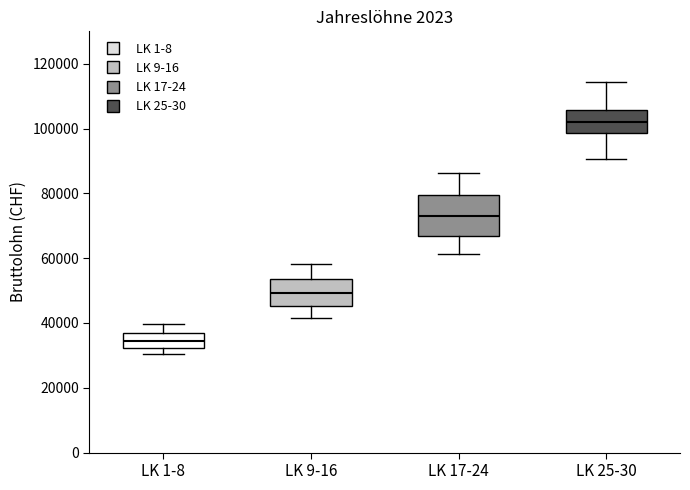

Reading left to right, transcribe this box plot: for each box, give where its median line is, the range the box spans, and where its two whiskers end, as read against the y-axis. The values are not printed on the chart, so give them approximately, as read against the axis.

LK 1-8: median 34000, box 32000 to 36000, whiskers 30000 to 40000
LK 9-16: median 50000, box 46000 to 54000, whiskers 42000 to 58000
LK 17-24: median 72000, box 66000 to 80000, whiskers 62000 to 86000
LK 25-30: median 102000, box 98000 to 106000, whiskers 90000 to 114000